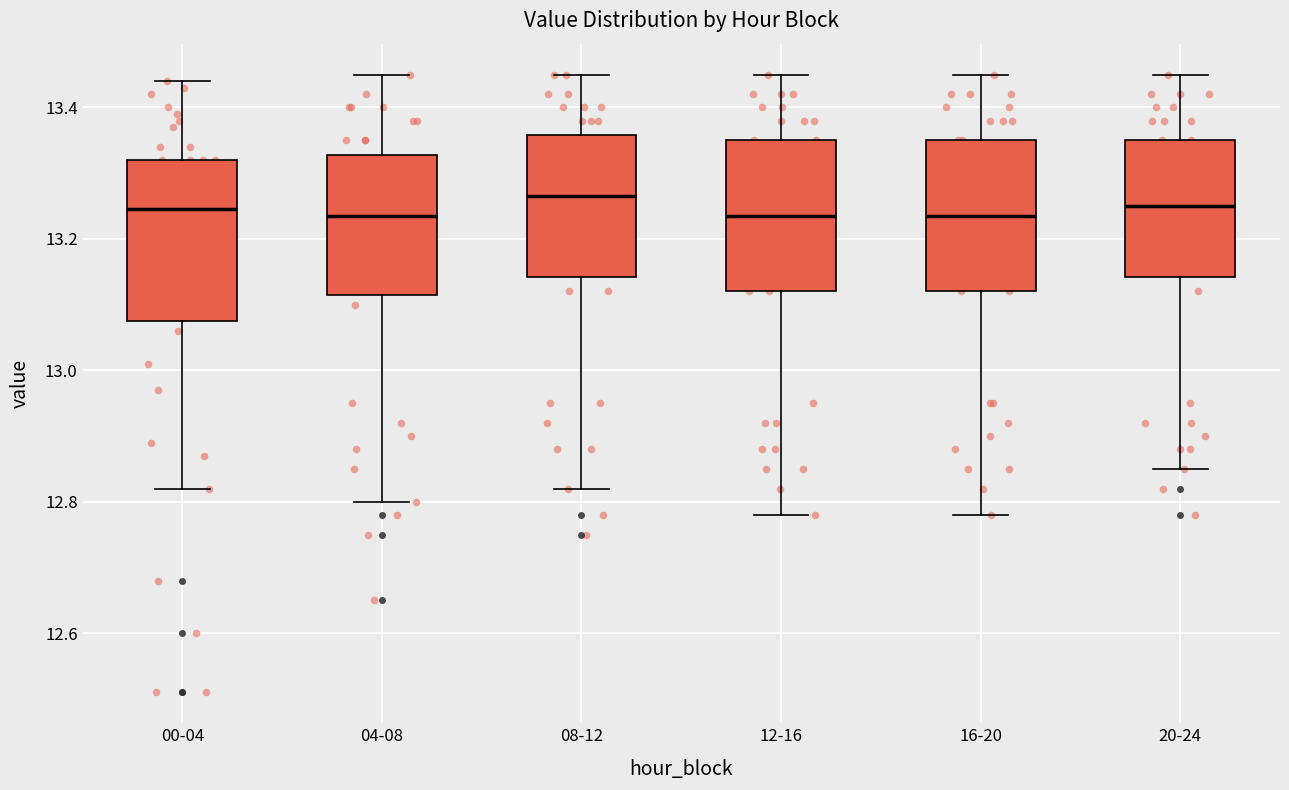

Reading left to right, read every box against the y-axis: the position of its median line, the range the box covers, and the ends of its whiskers. The values are not printed on the chart, so give them approximately, as read against the axis.

00-04: median 13.24, box 13.08 to 13.32, whiskers 12.82 to 13.44
04-08: median 13.24, box 13.12 to 13.32, whiskers 12.80 to 13.46
08-12: median 13.26, box 13.14 to 13.36, whiskers 12.82 to 13.46
12-16: median 13.24, box 13.12 to 13.36, whiskers 12.78 to 13.46
16-20: median 13.24, box 13.12 to 13.36, whiskers 12.78 to 13.46
20-24: median 13.26, box 13.14 to 13.36, whiskers 12.86 to 13.46